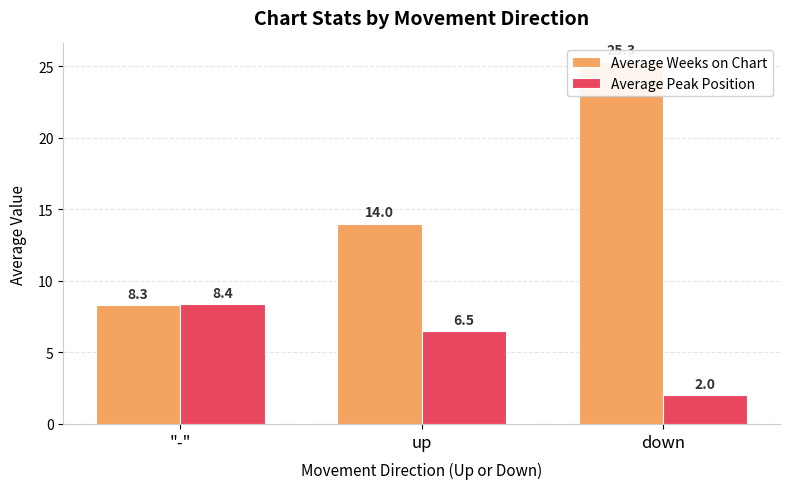

Count the number of data series in this chart.

2